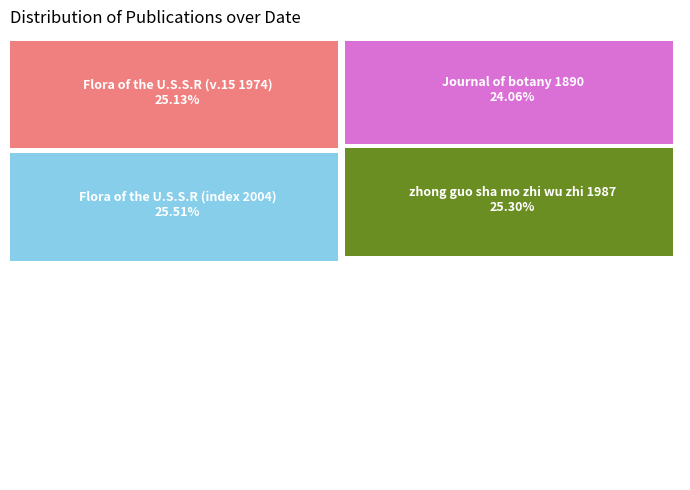

What percentage is NOT represented by Flora of the U.S.S.R (index 2004)?

74.5%